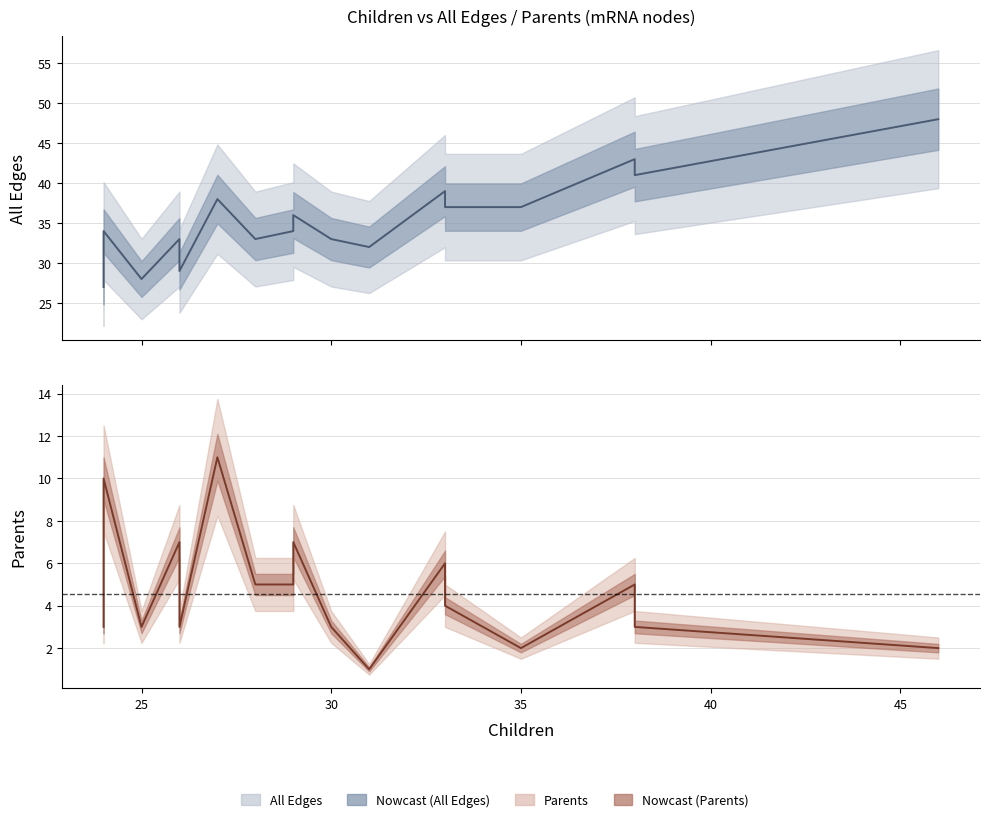

Which series has the largest range (max minus min)?

All Edges